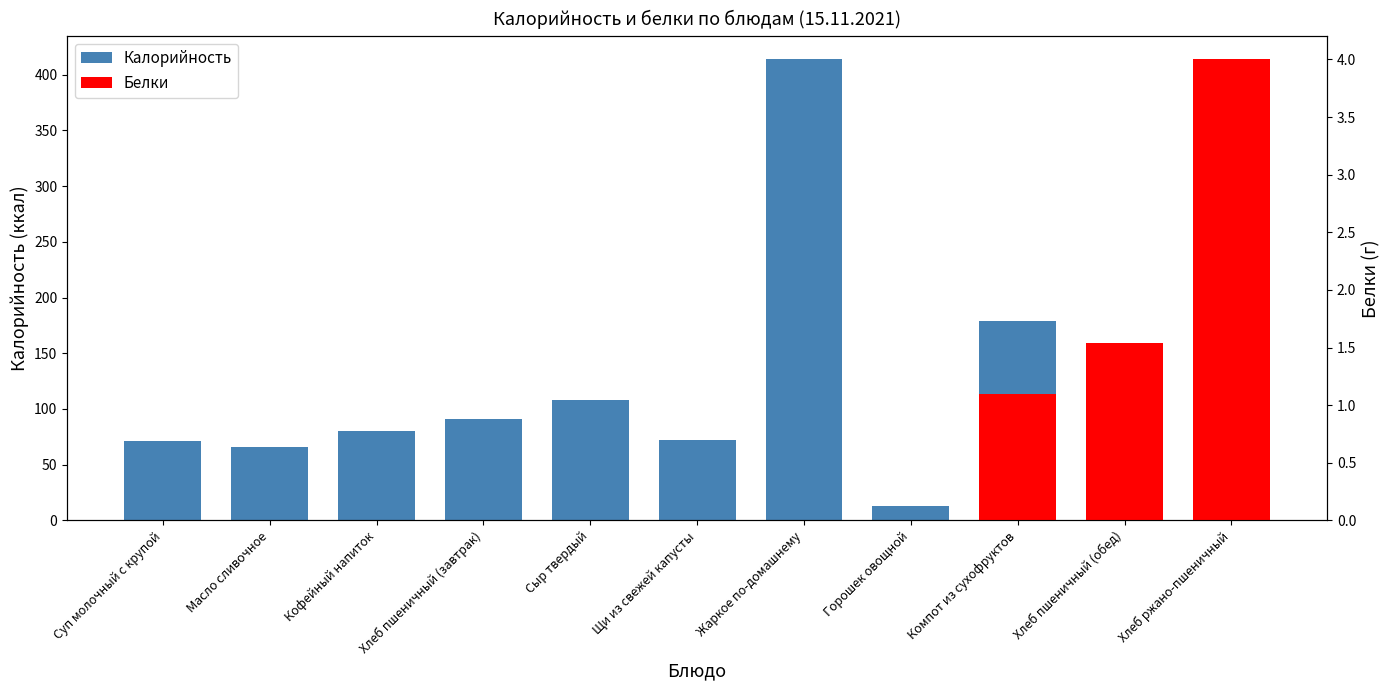

Rank the categories by value from lowest to highest.

Горошек овощной, Хлеб ржано-пшеничный, Хлеб пшеничный (обед), Масло сливочное, Суп молочный с крупой, Щи из свежей капусты, Кофейный напиток, Хлеб пшеничный (завтрак), Сыр твердый, Компот из сухофруктов, Жаркое по-домашнему